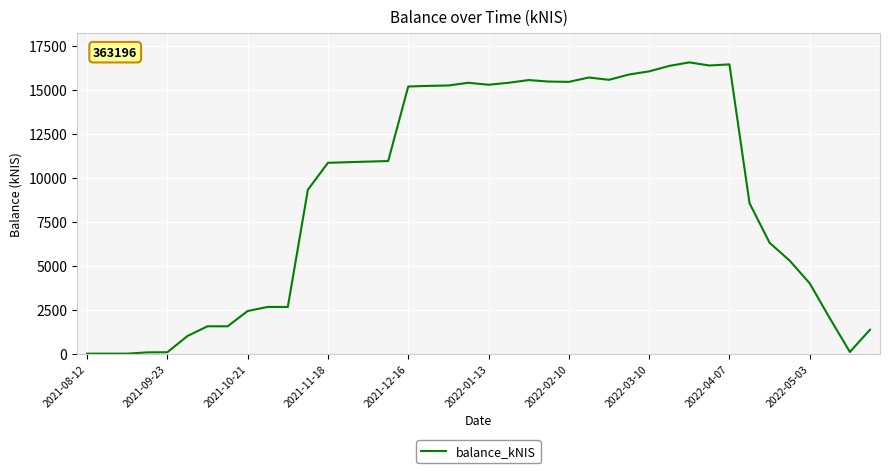

True or false: the data has more than 1 interior local peaks.

True